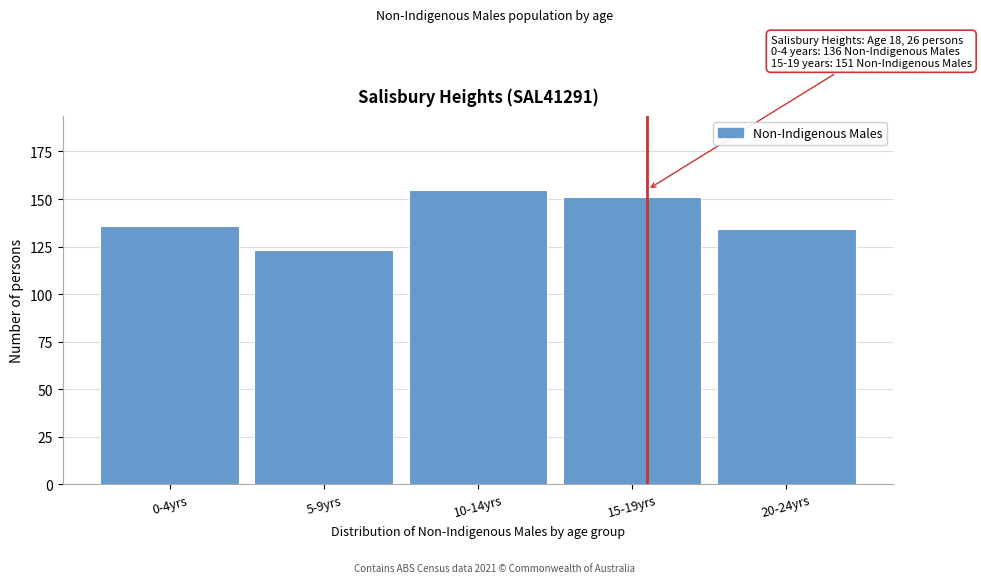

Reading right to left, list all the values displayed in this chart.

134	151	155	123	136